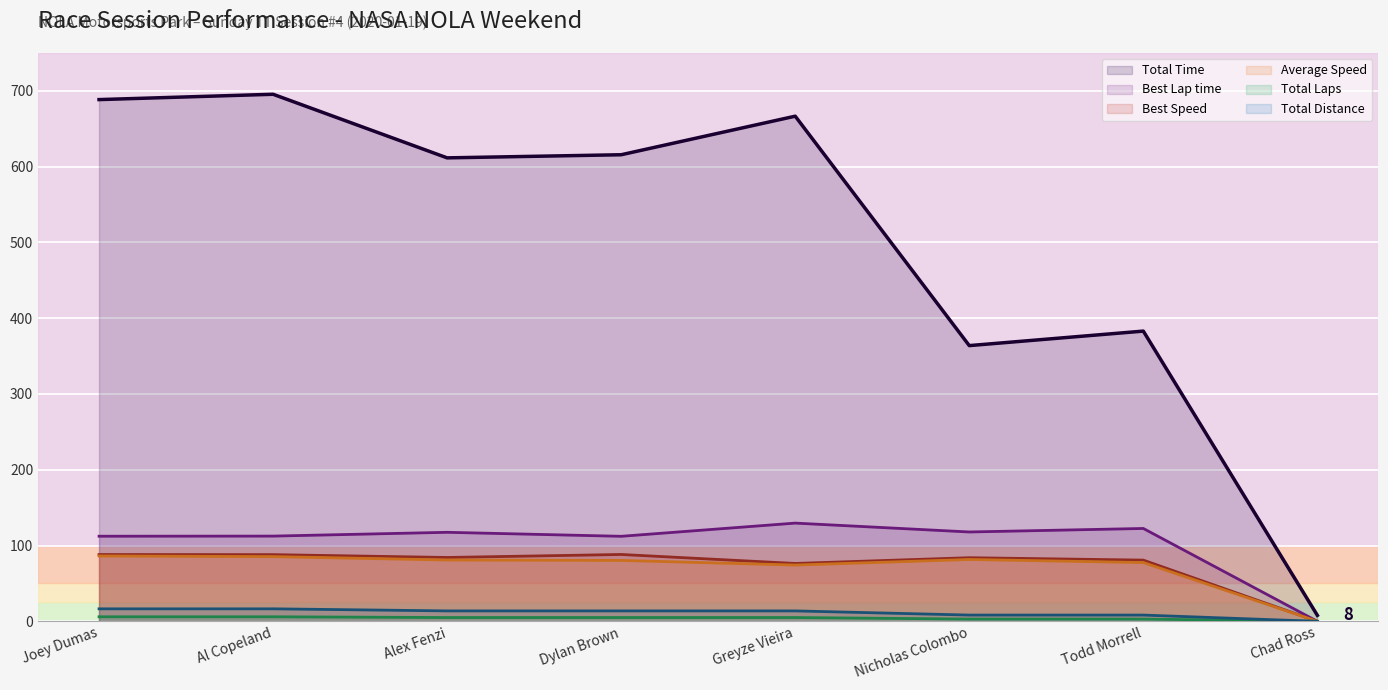

Which category has the highest value across all series?

Al Copeland